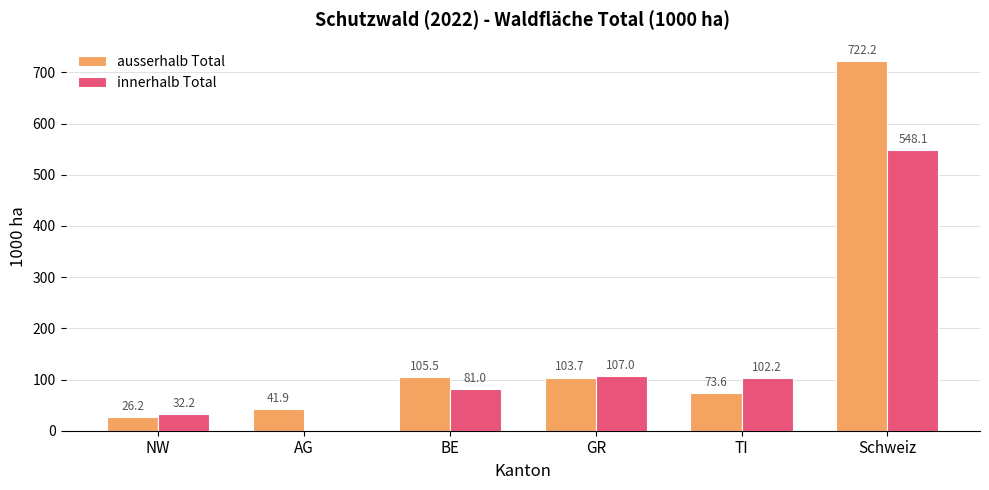

The innerhalb Total series shows 0.0 at AG. True or false?

True